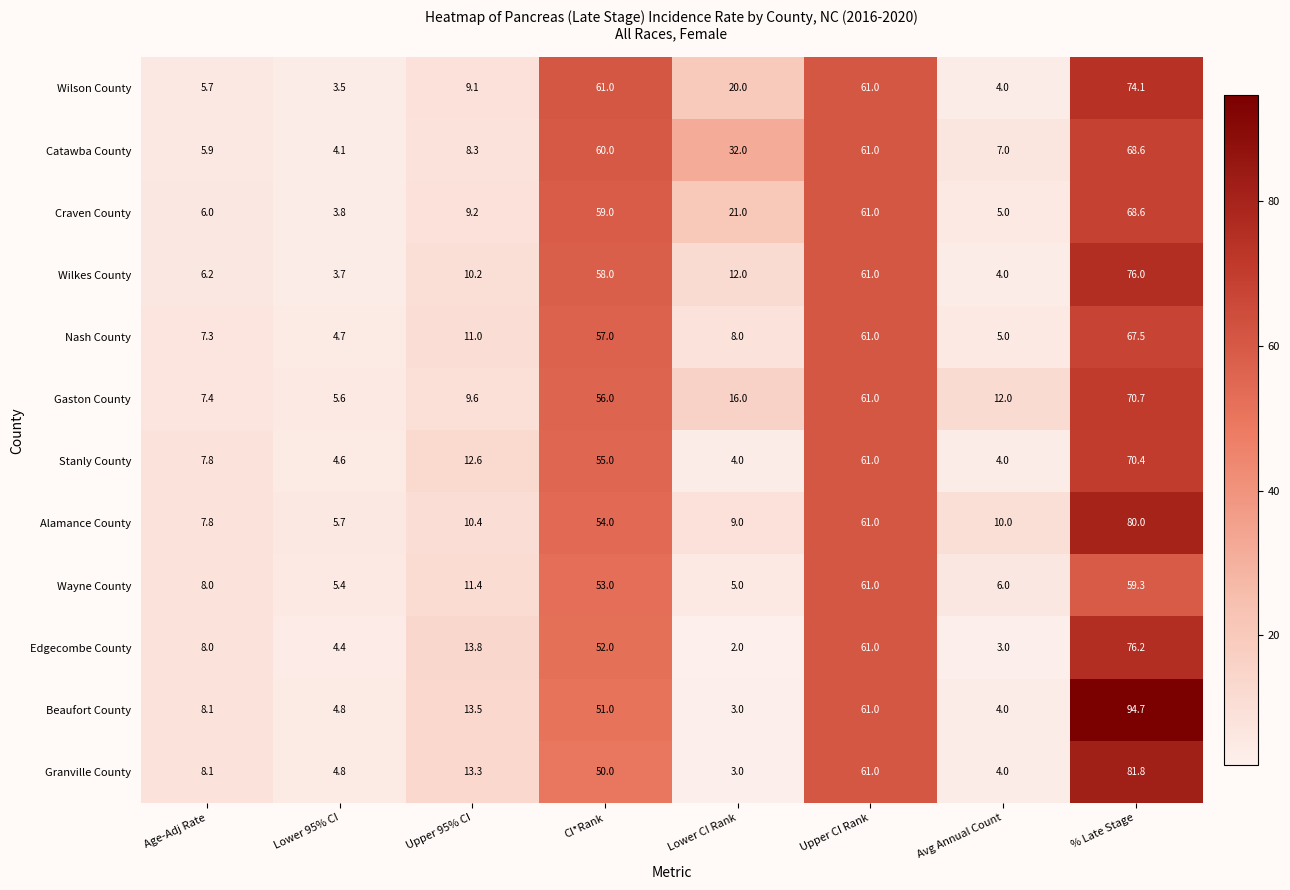

List the labels in order of Edgecombe County value, smallest first.

Lower CI Rank, Avg Annual Count, Lower 95% CI, Age-Adj Rate, Upper 95% CI, CI*Rank, Upper CI Rank, % Late Stage